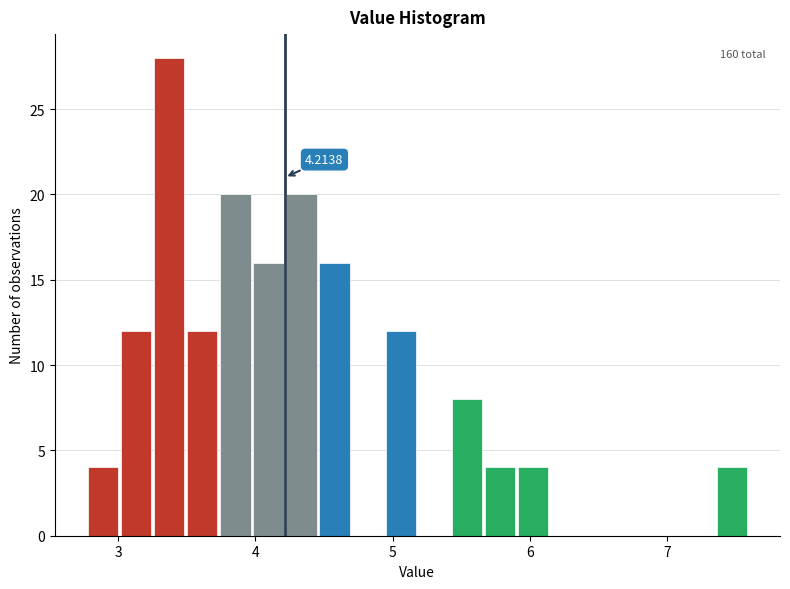

Read against the x-axis, roughly where is the centre of the tallest bar?

3.4